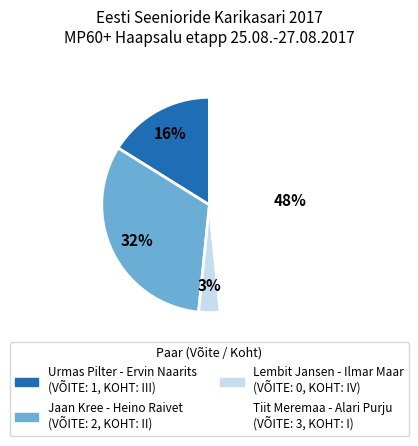

What is the ratio of the value at Tiit Meremaa - Alari Purju to the value at Jaan Kree - Heino Raivet?

1.5